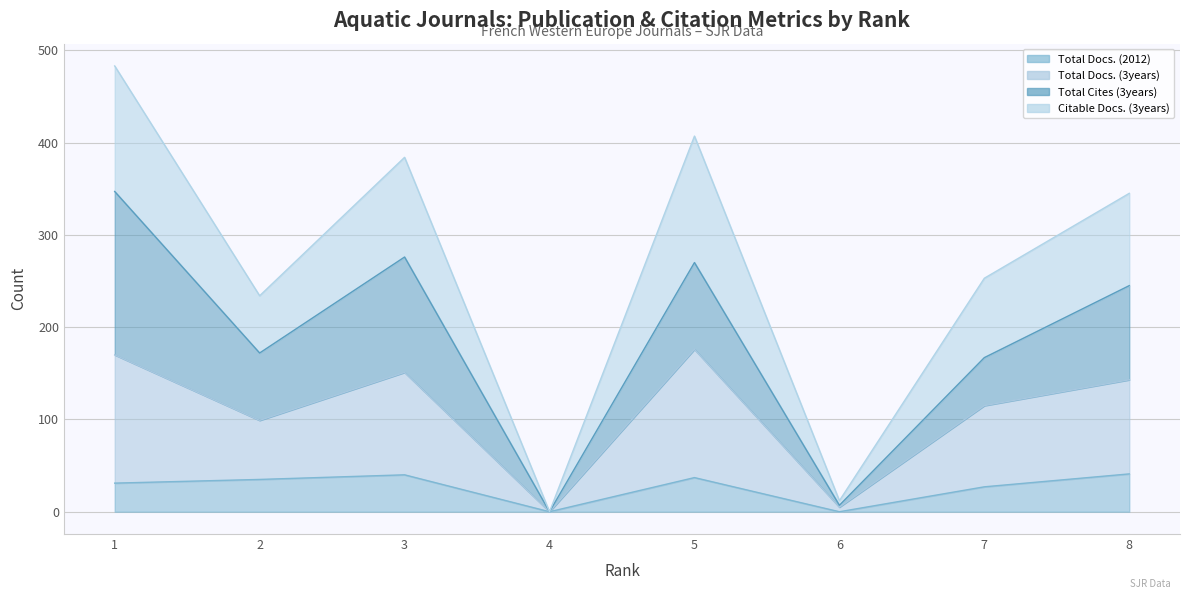

Is the value of Total Docs. (2012) at 4 greater than the value of Citable Docs. (3years) at 7?

No